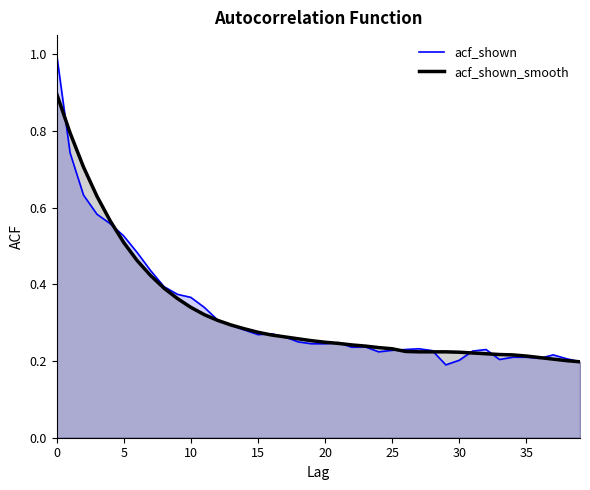

Which series has the largest total across all categories?

acf_shown_smooth